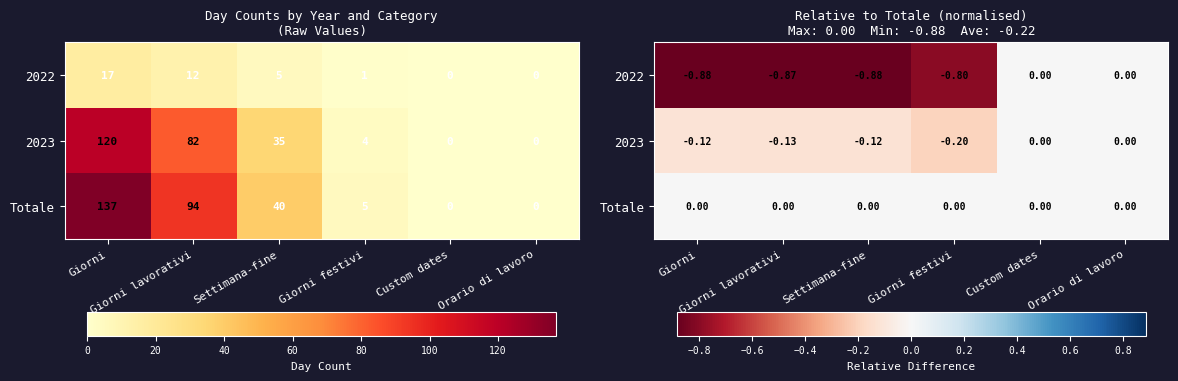

Is the value of 2022 at Giorni lavorativi greater than the value of Totale at Giorni lavorativi?

No